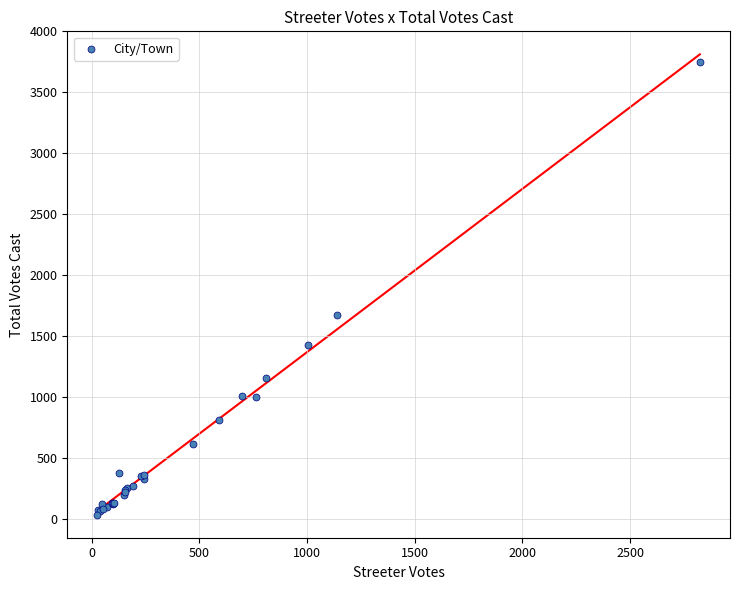

What Y value in the scatter plot is closest to 1893?

1673